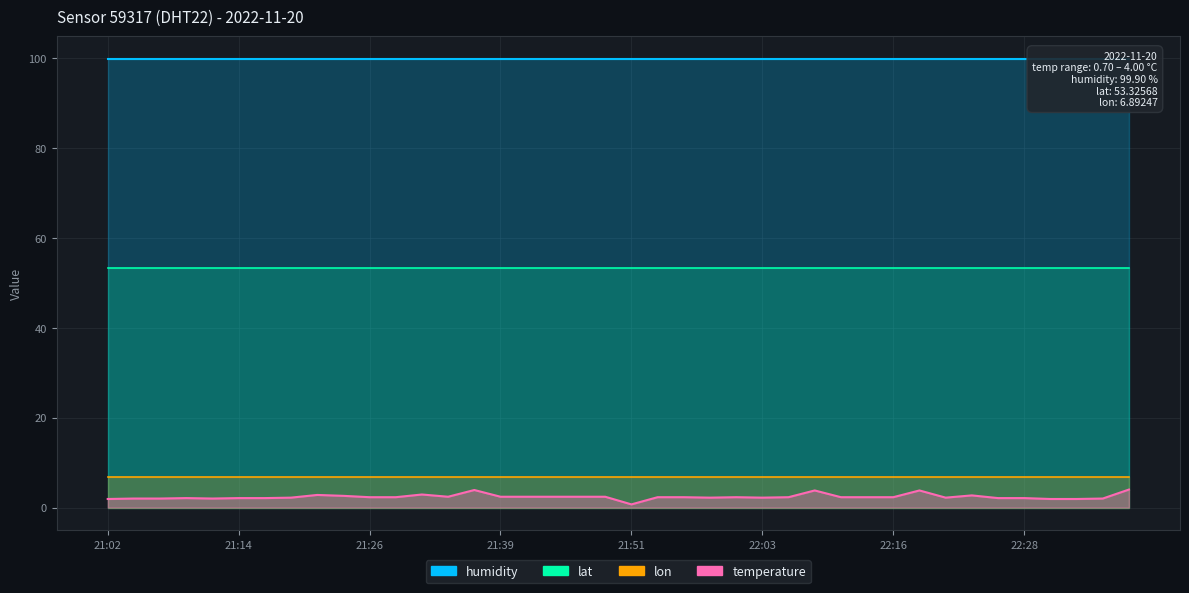

What position from the left is 21:34?

14